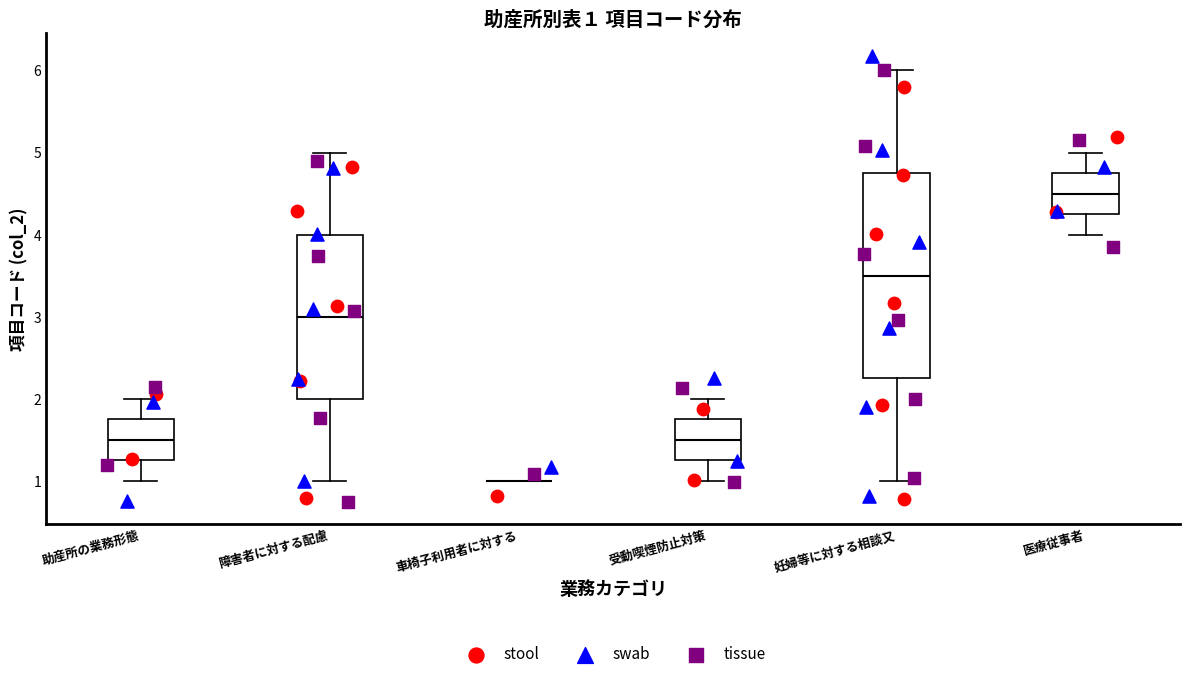

Comparing the boxes themselves (not the whiskers), which one is the tallest?

妊婦等に対する相談又